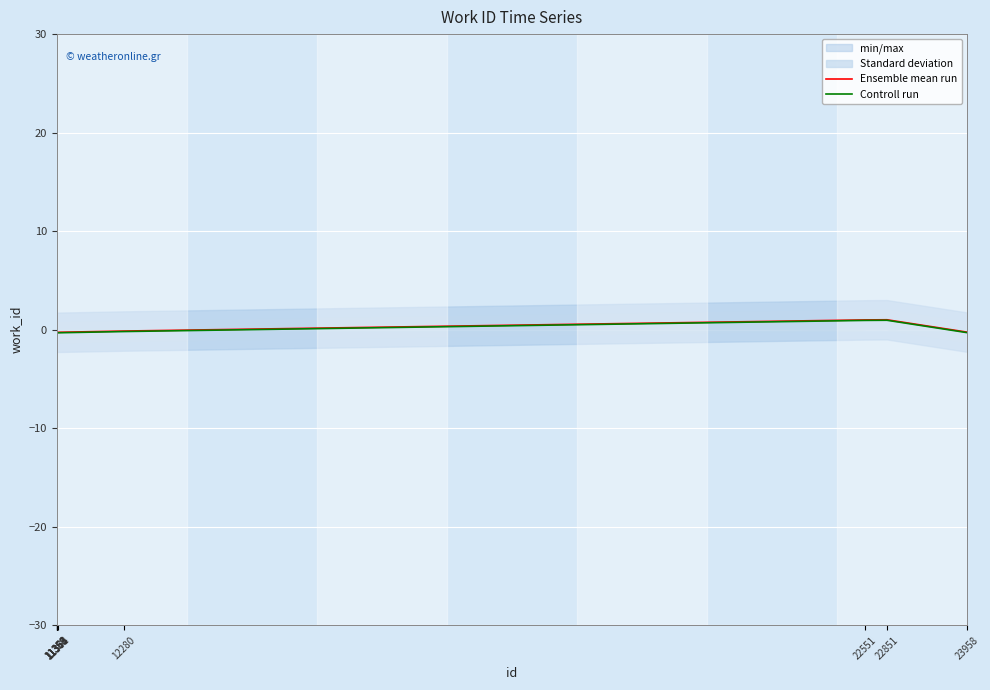

At which label does Ensemble mean run reach its peak?

22851